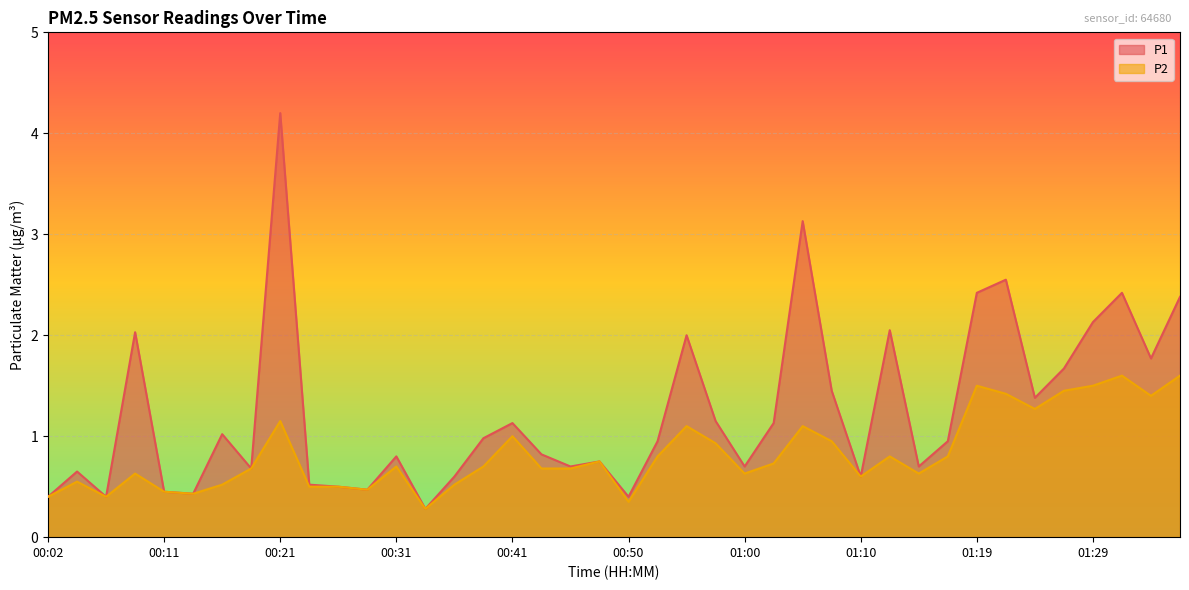

Which series has the largest range (max minus min)?

P1